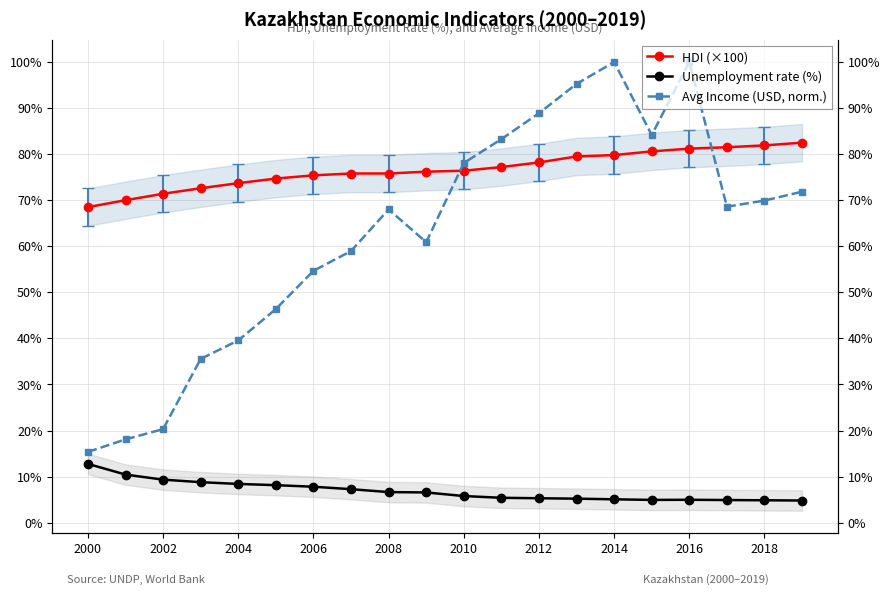

What is the smallest value displayed?

4.8